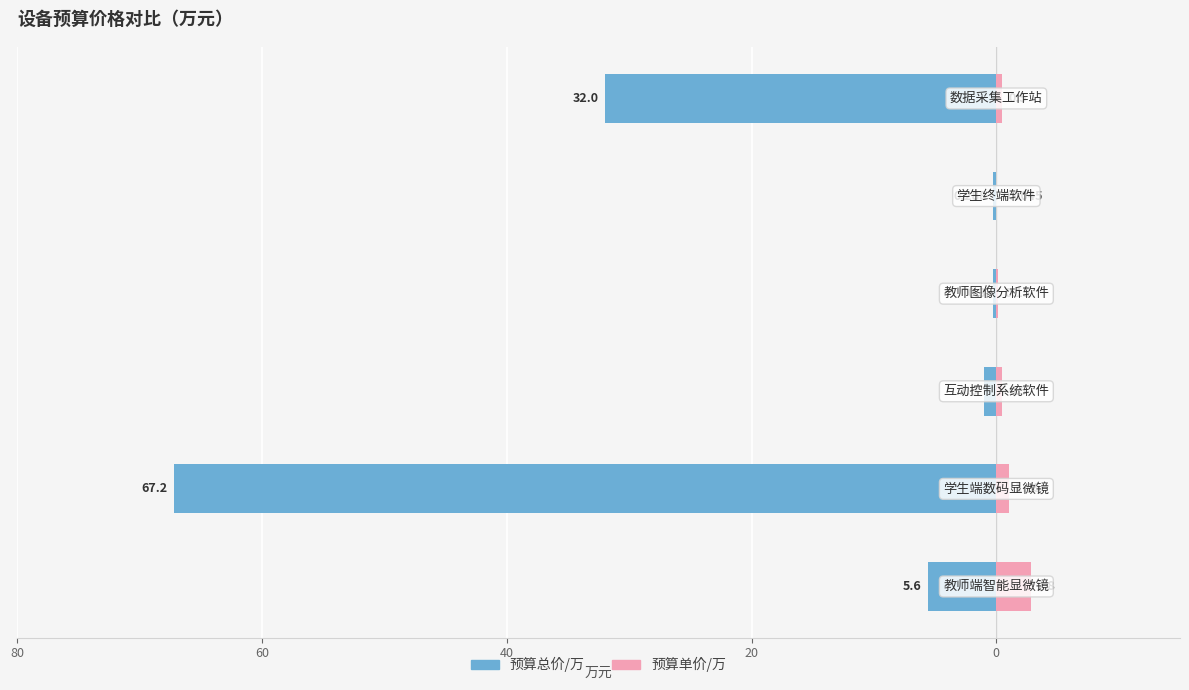

Between 60 and 0, which series saw the biggest shift?

预算总价/万